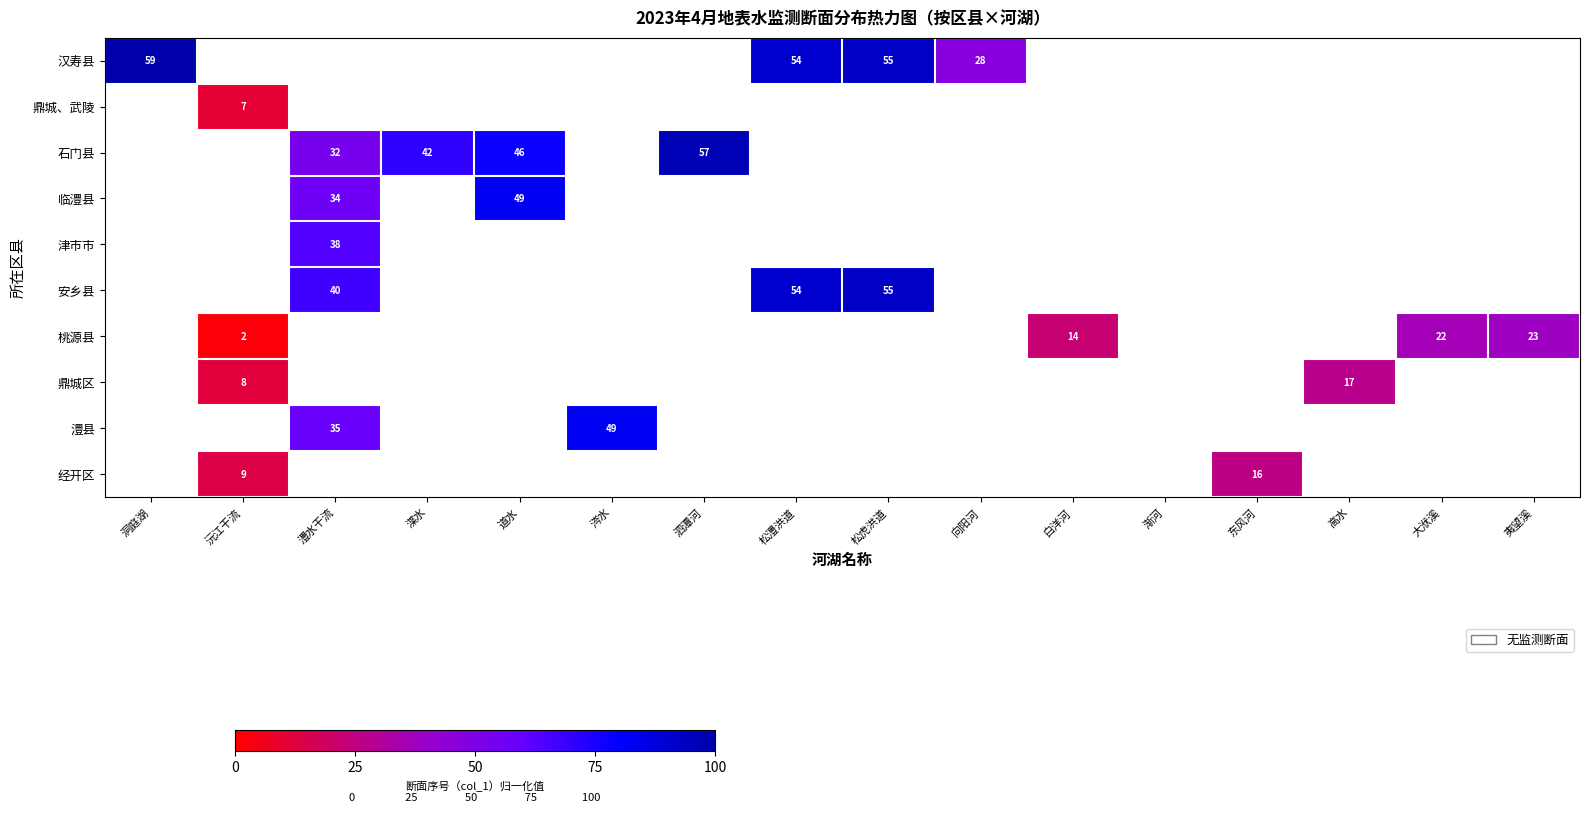

The 津市市 series shows 38 at 澧水干流. True or false?

True